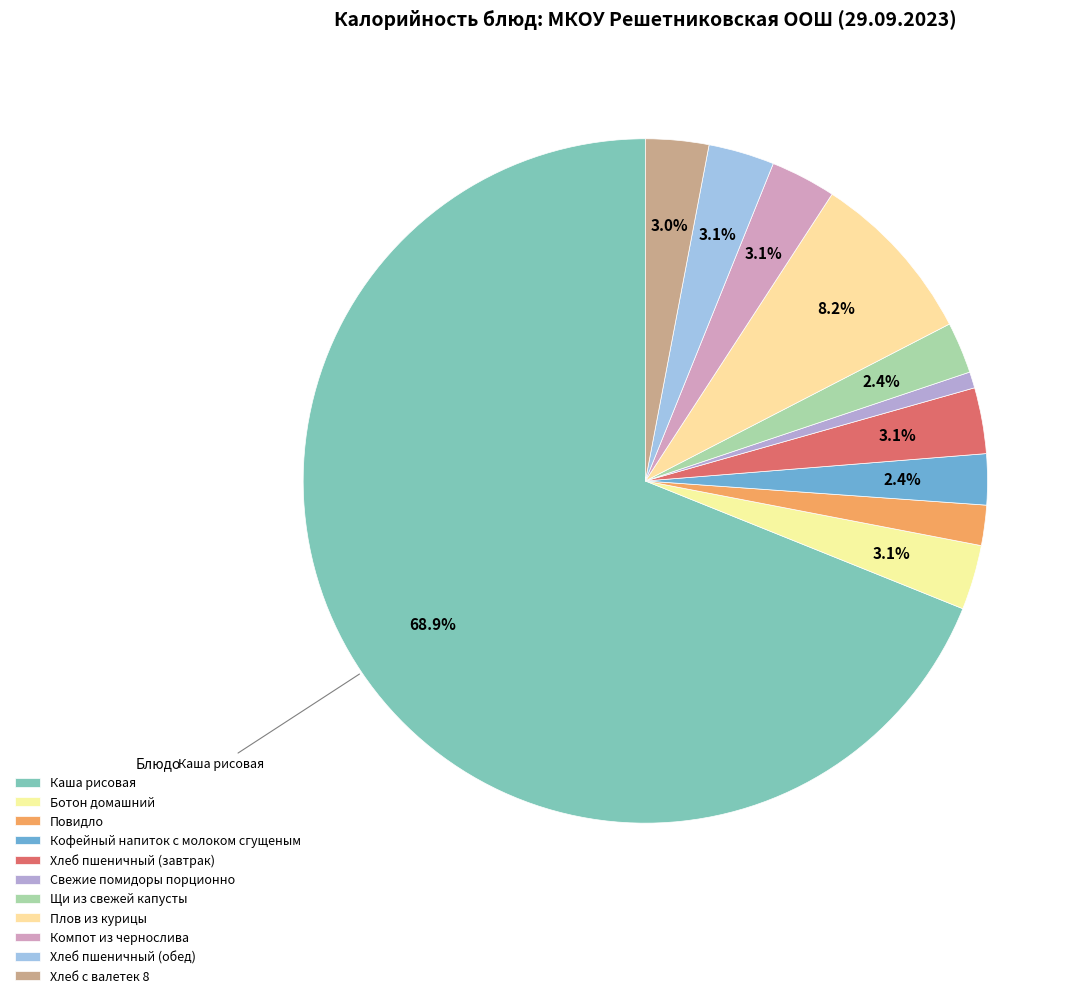

To the nearest percent, what is the average slice percentage?

9%